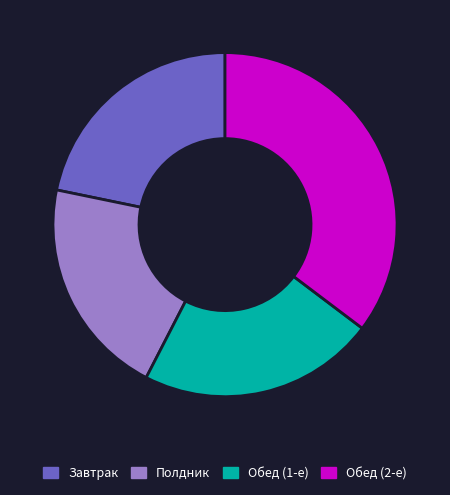

Is there any slice that represents more than half of the pie?

No